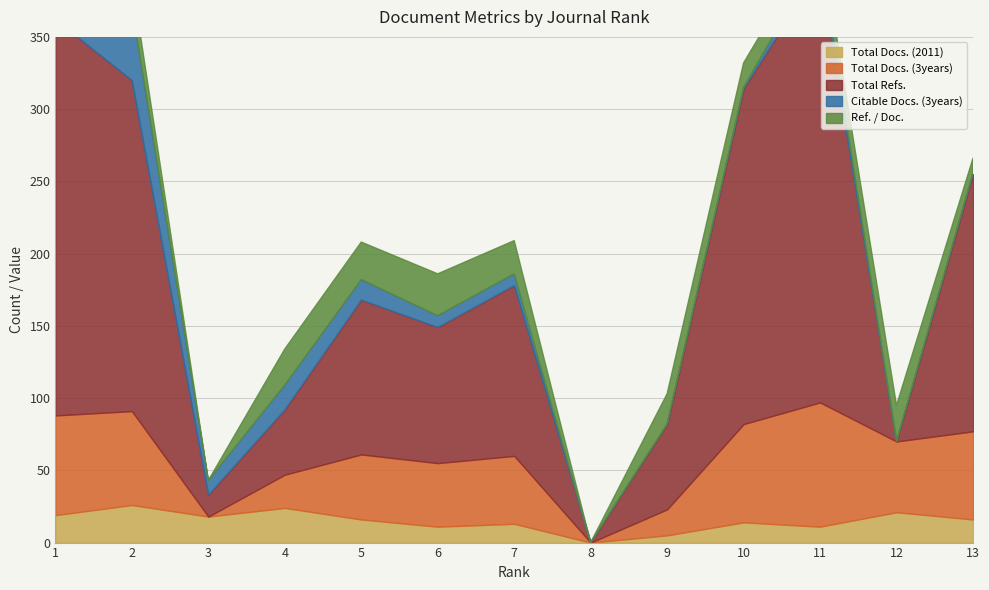

What is the sum of all Total Refs. values?

1651